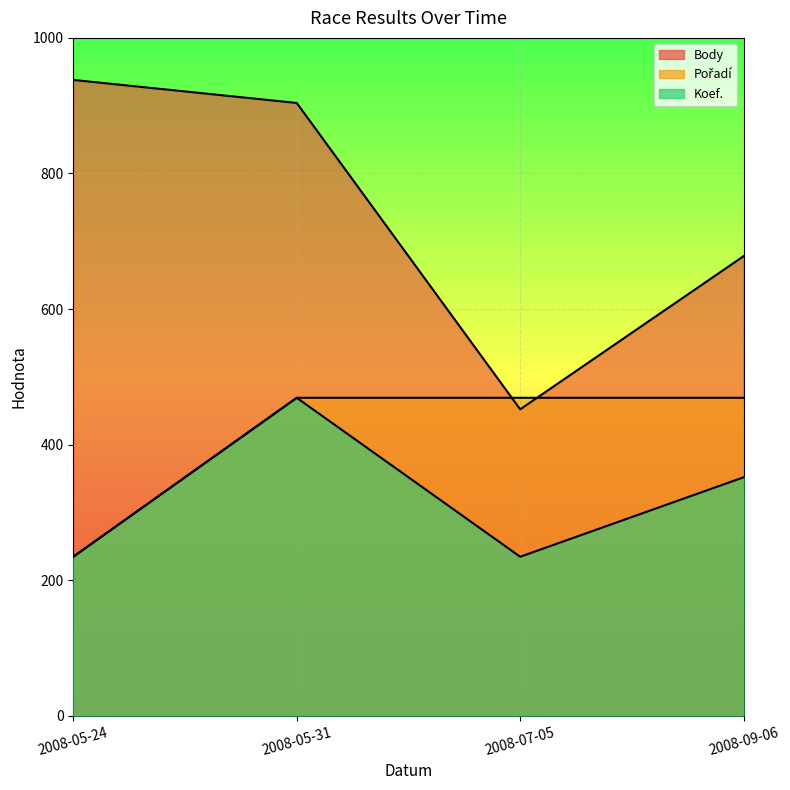

What value does the Koef. series have at 2008-09-06?

351.8